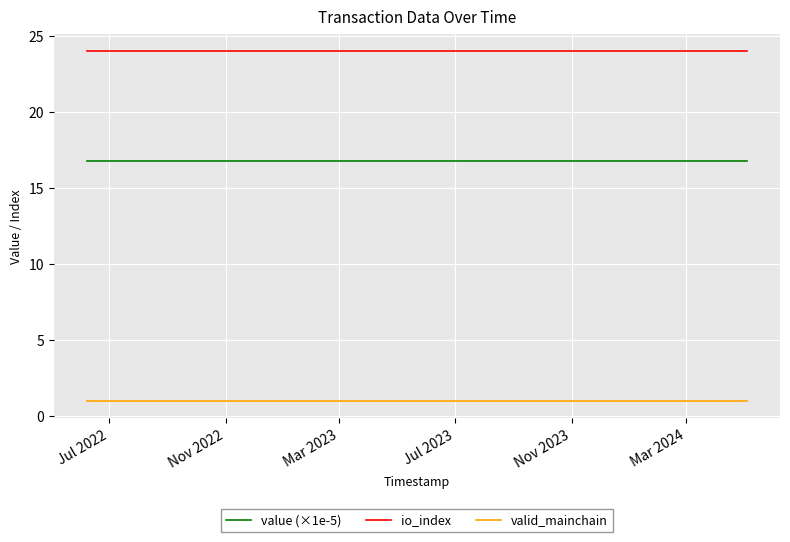

True or false: valid_mainchain and value (×1e-5) intersect in this chart.

False